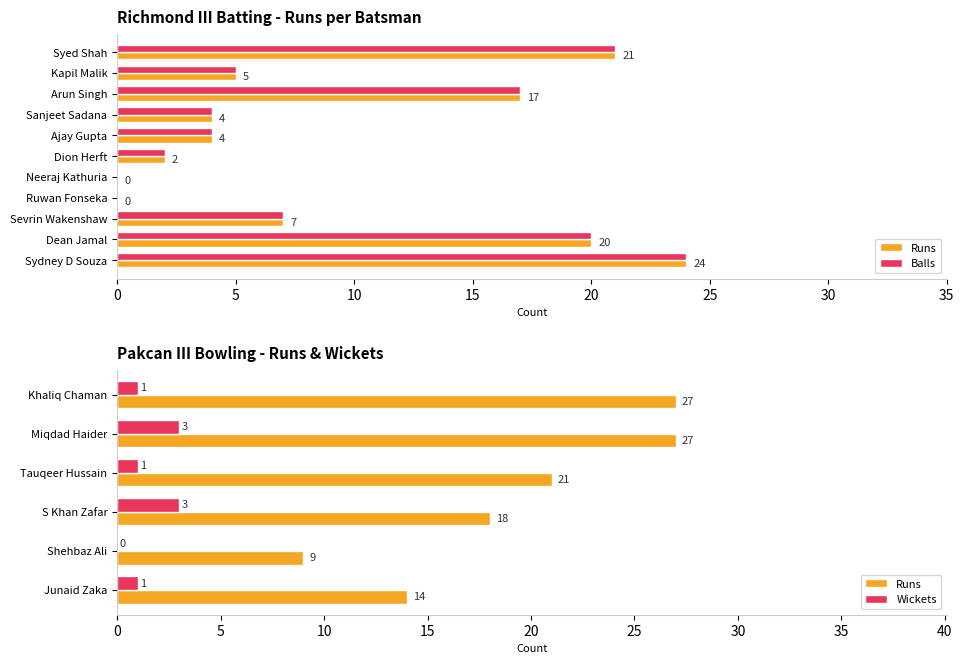

What is the total value across all series at Arun Singh?

34